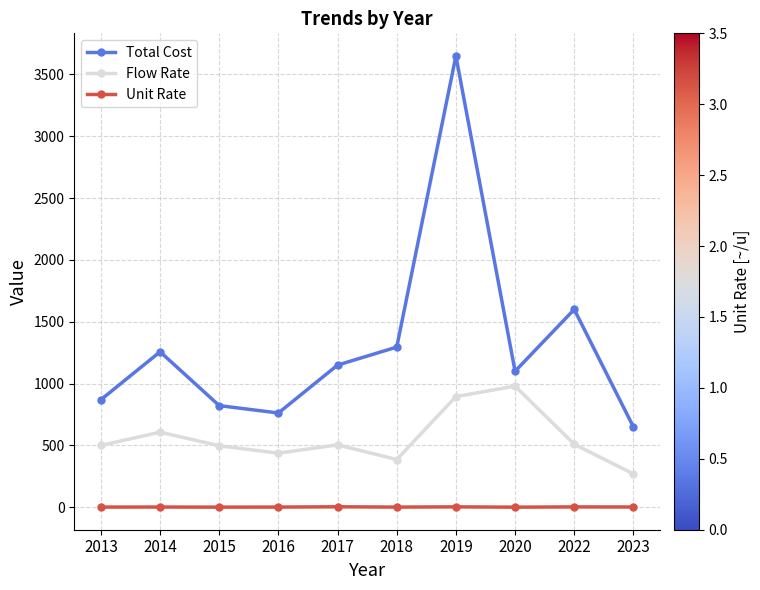

Rank the categories by Total Cost value from lowest to highest.

2023, 2016, 2015, 2013, 2020, 2017, 2014, 2018, 2022, 2019